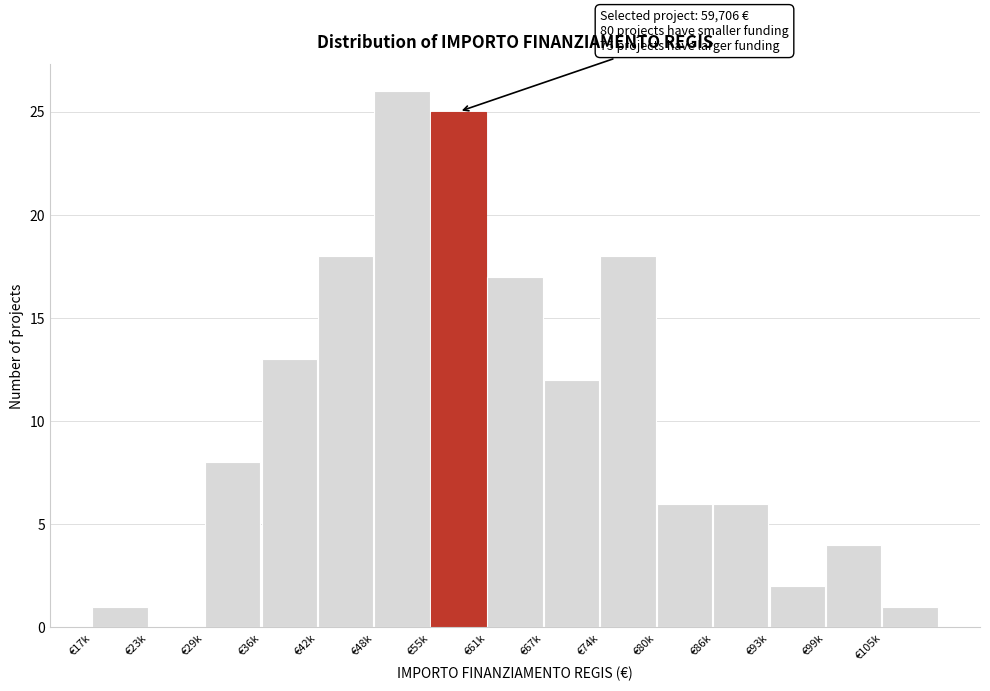

Reading left to right, what are all the values shown in this chart?

€17k=1	€23k=0	€29k=8	€36k=13	€42k=18	€48k=26	€55k=25	€61k=17	€67k=12	€74k=18	€80k=6	€86k=6	€93k=2	€99k=4	€105k=1